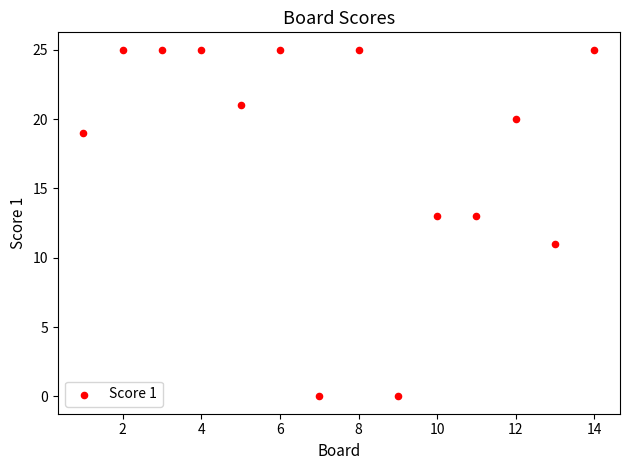

What is the range of X values (max minus min)?

13